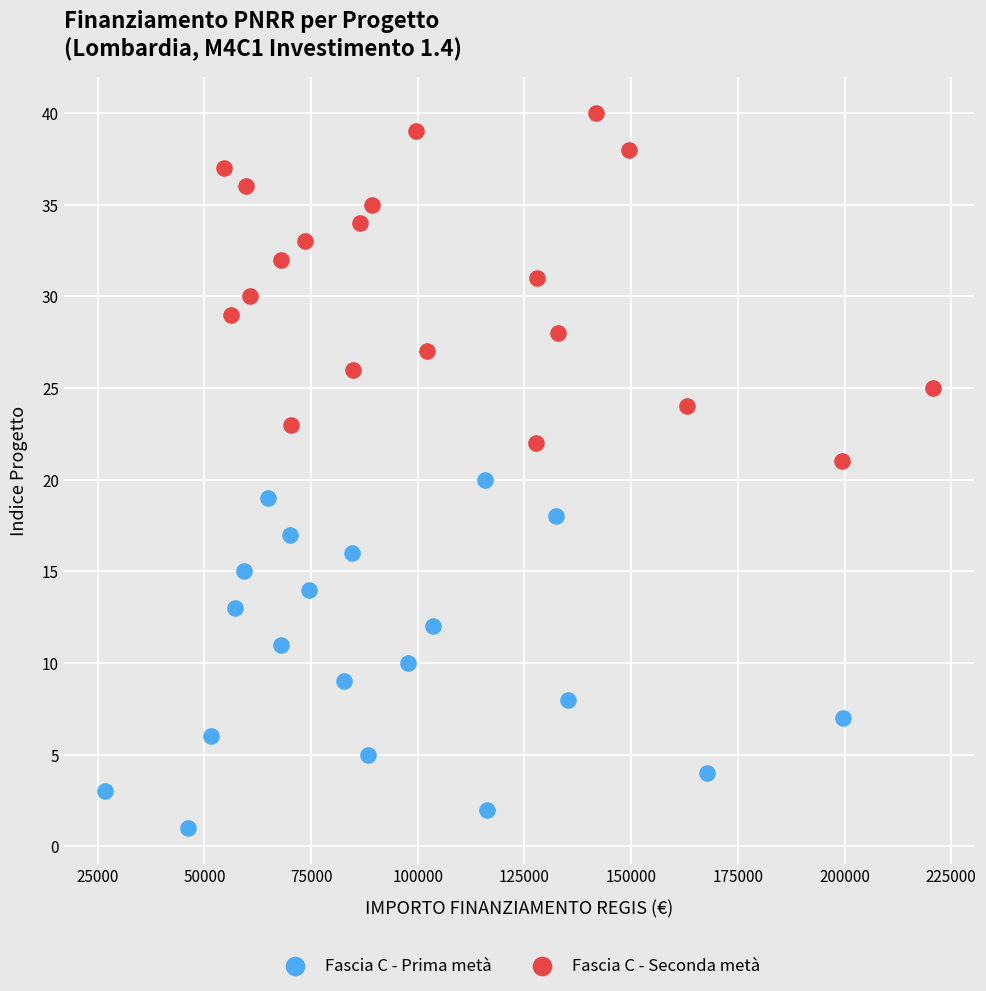

What are all the series names shown in the legend?

Fascia C - Prima metà, Fascia C - Seconda metà